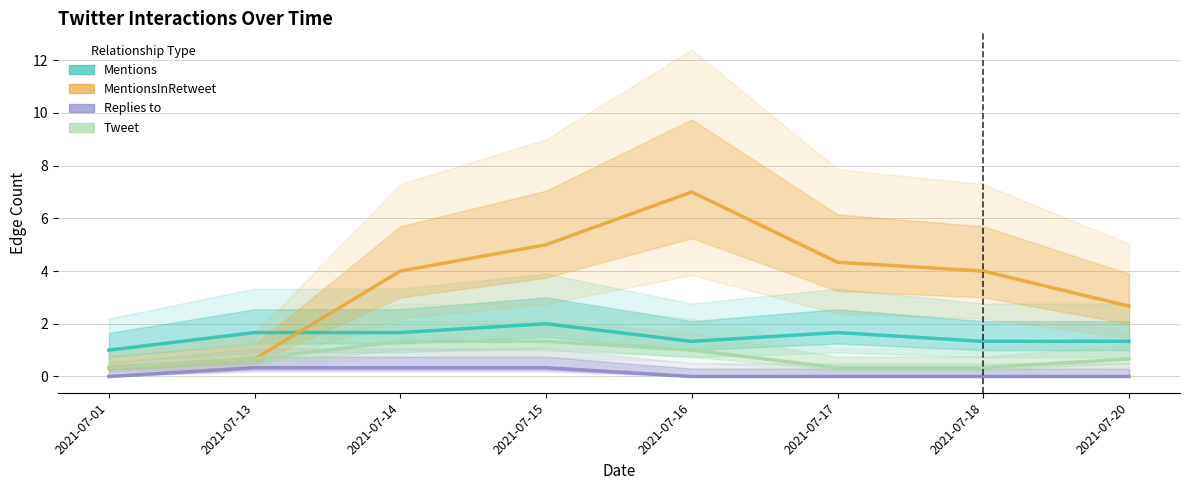

Which series has the widest spread of values?

MentionsInRetweet